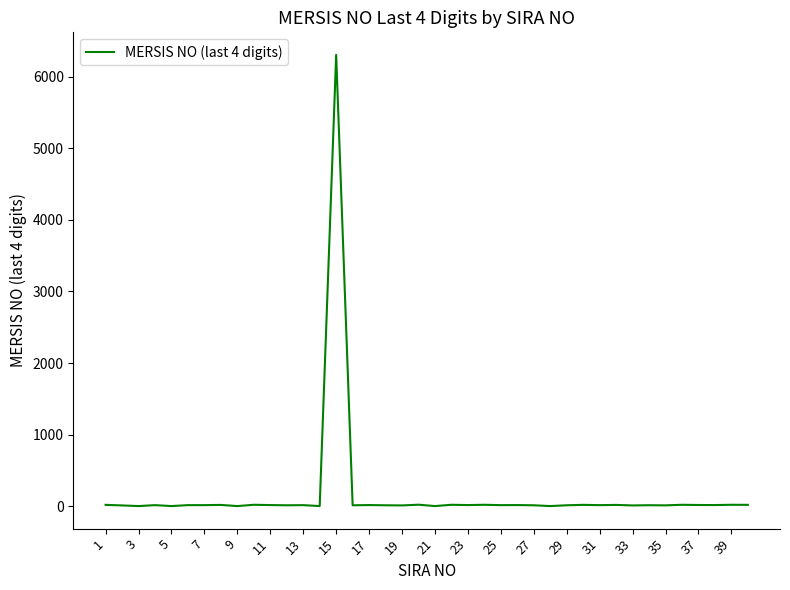

What is the maximum value shown in the chart?

6306